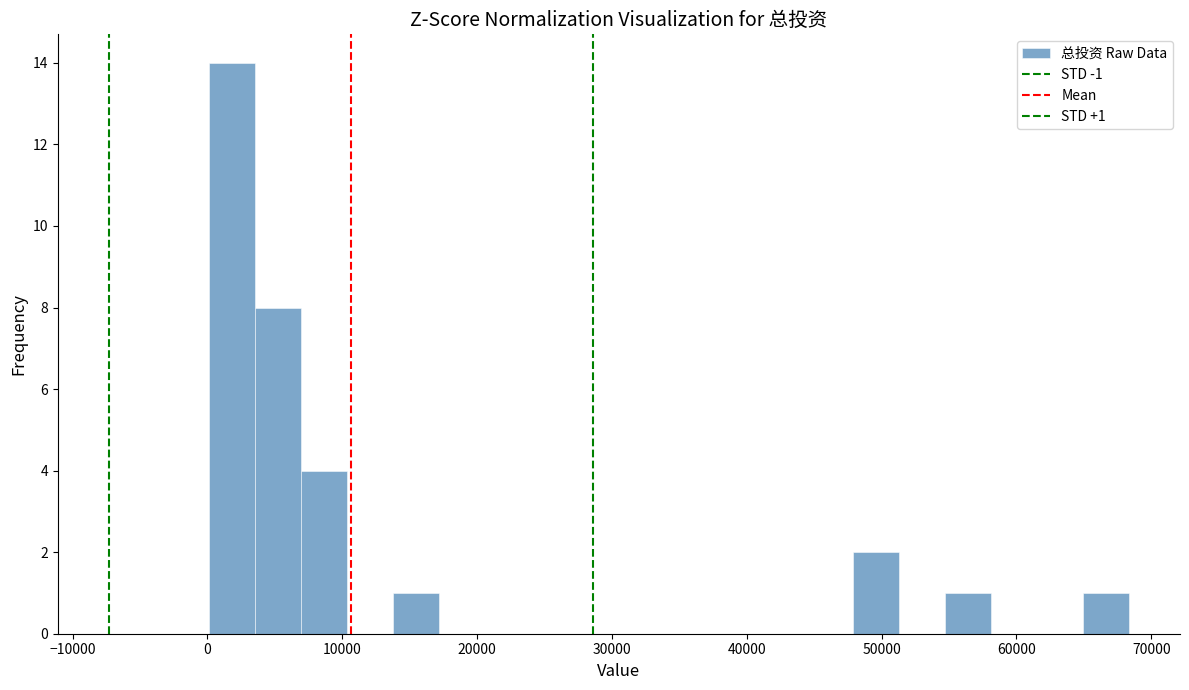

Read against the x-axis, roughly where is the centre of the tallest bar?

2000